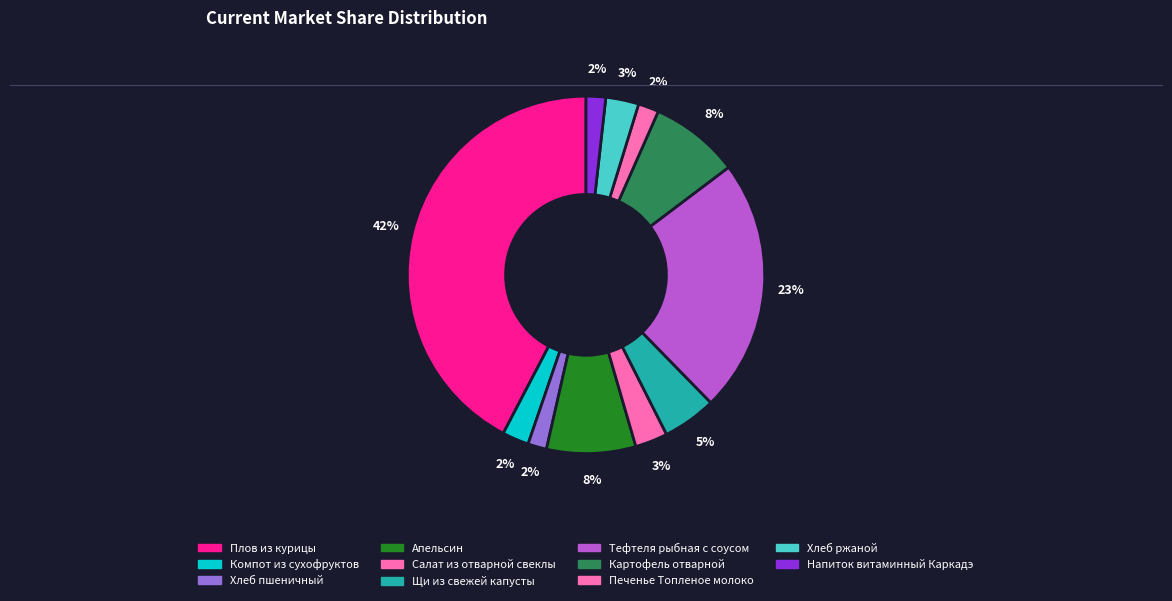

What is the total percentage of Щи из свежей капусты and Печенье Топленое молоко?

6.7%